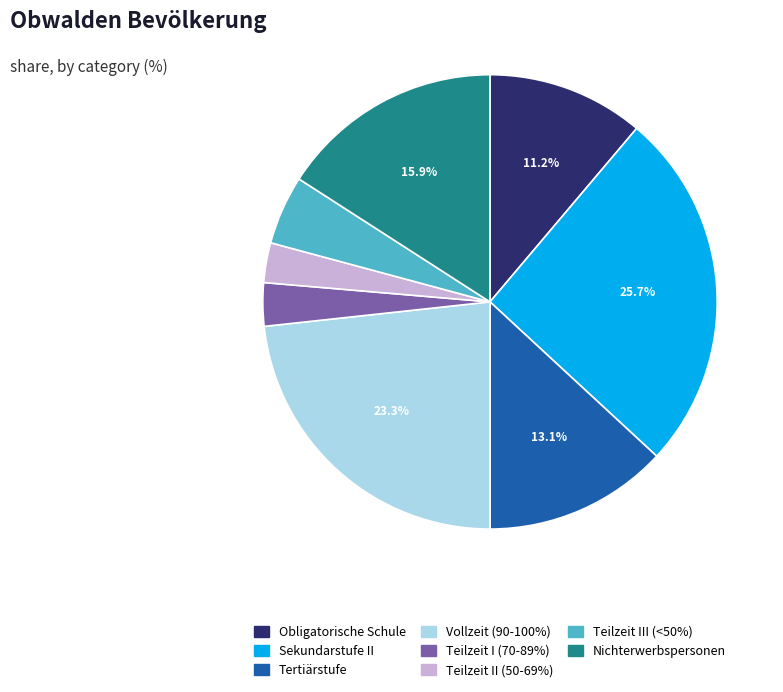

Is there a majority slice in this chart?

No